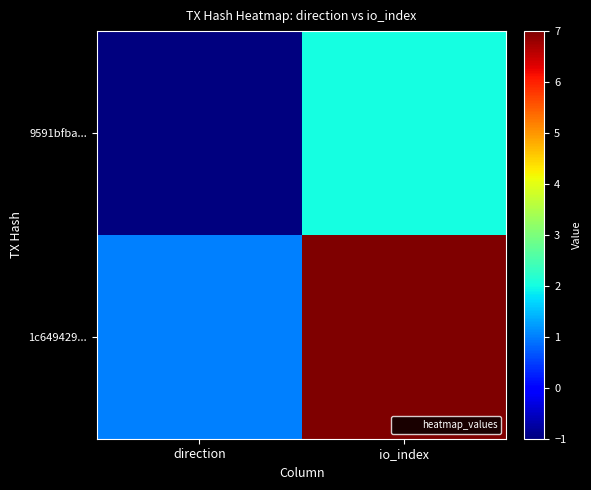

Reading left to right, transcribe all the data shown in this chart.

9591bfba...: direction=-1	io_index=2
1c649429...: direction=1	io_index=7